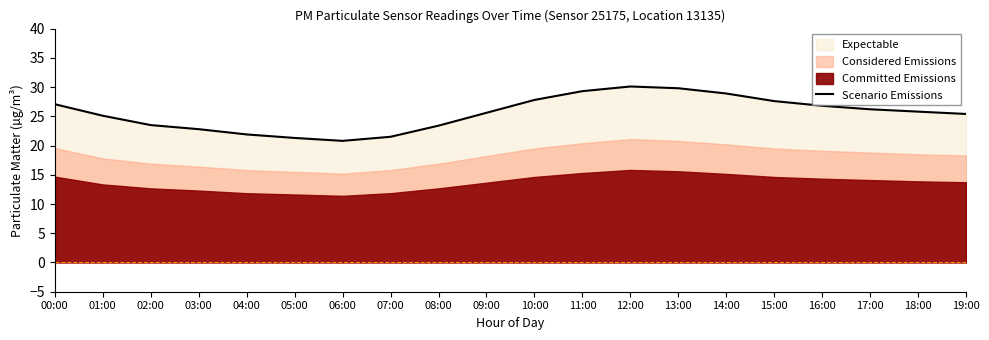

At which label does the data first exceed 25?

00:00